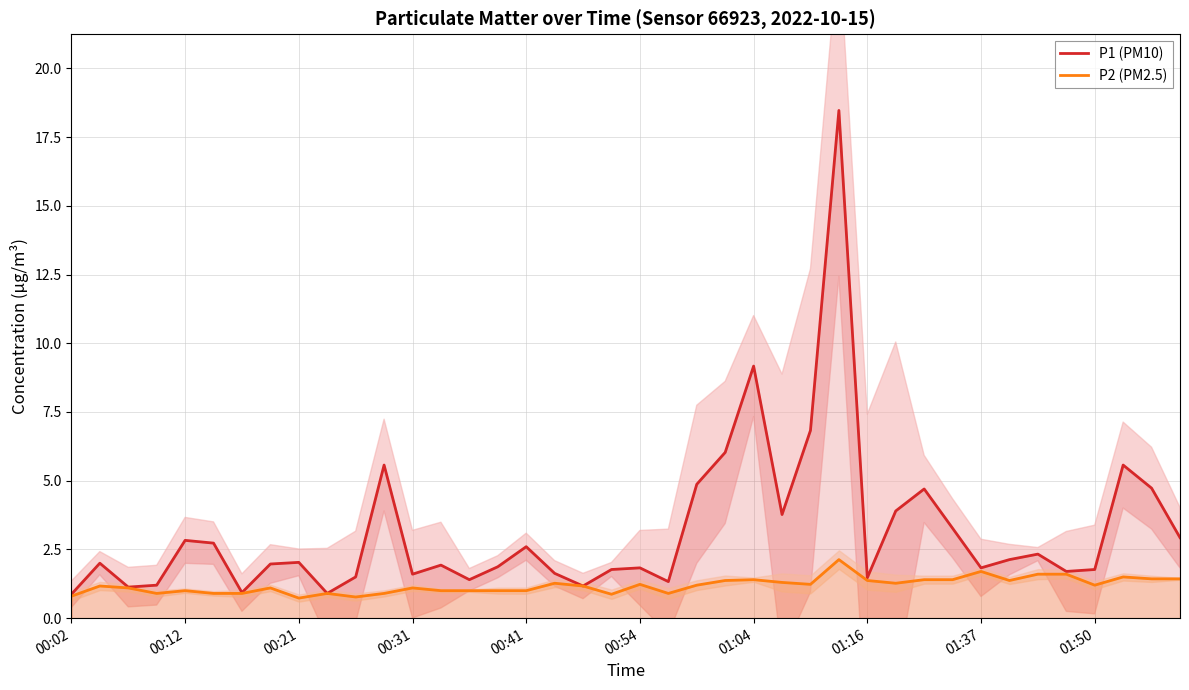

What is the label of the 22nd point from the left?

21